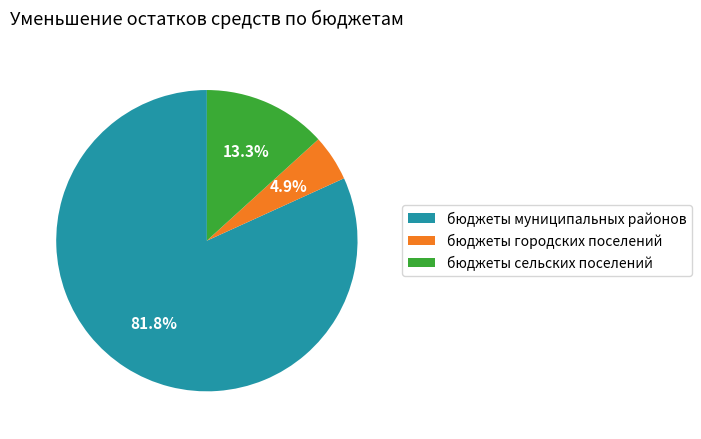

Does бюджеты сельских поселений represent more than half of the total?

No